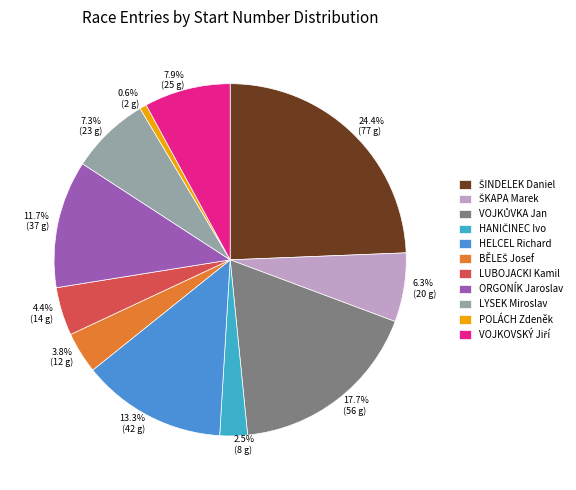

How many segments does this pie chart have?

11